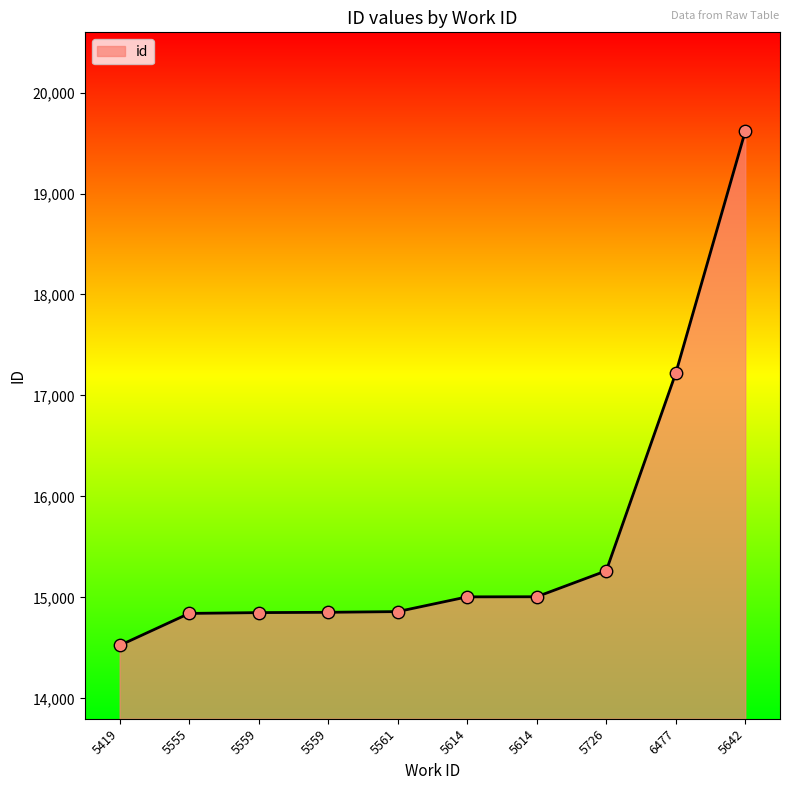

Approximately how many times larger is the value at 5614 compared to 5642?

0.8